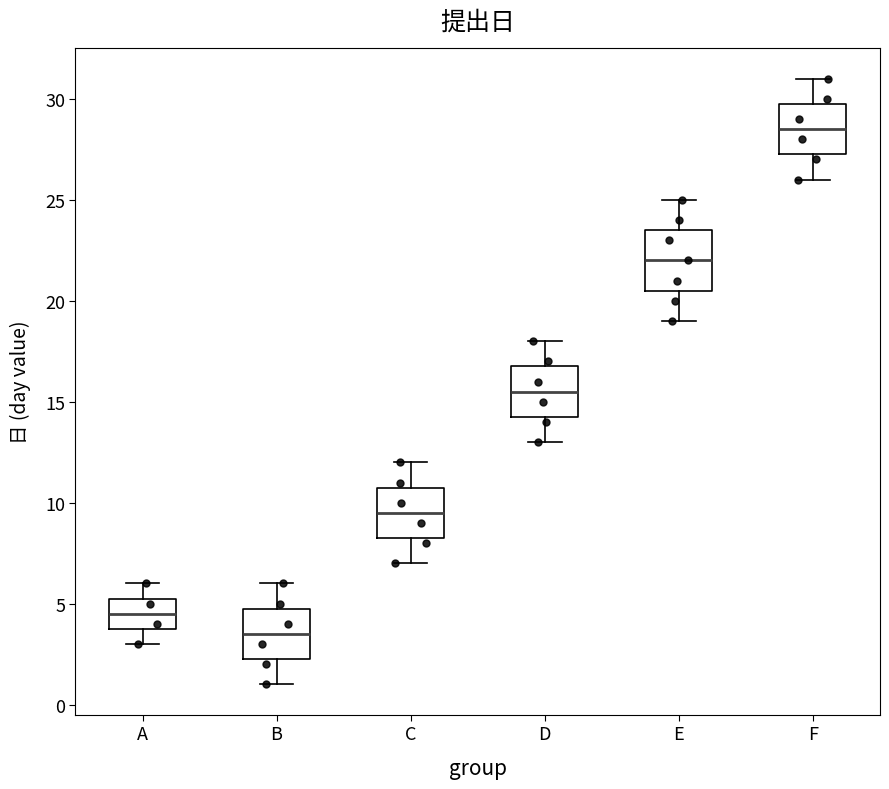

Which box is the tallest, from its lower edge to its upper edge?

E